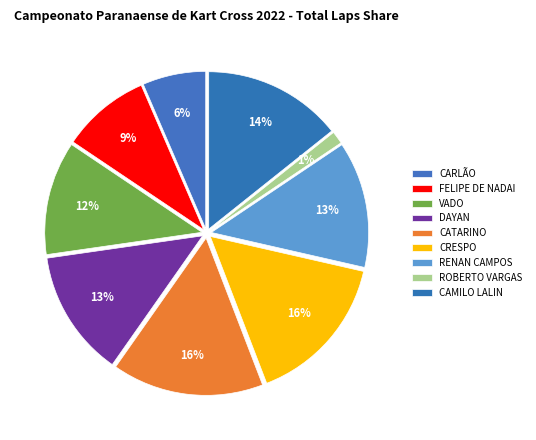

Count the number of slices in the pie.

9